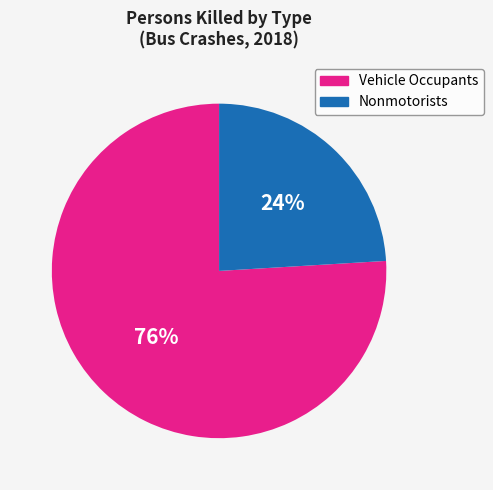

How many slices are in this pie chart?

2